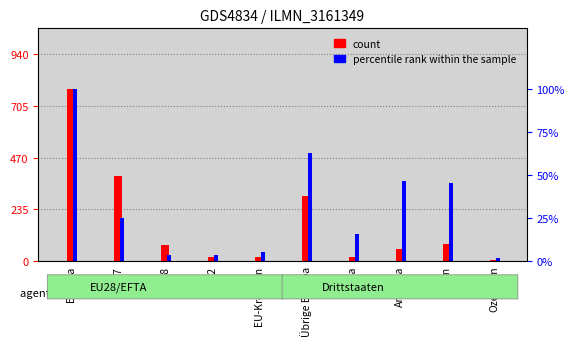

What is the label of the 1st bar from the right?

Ozeanien